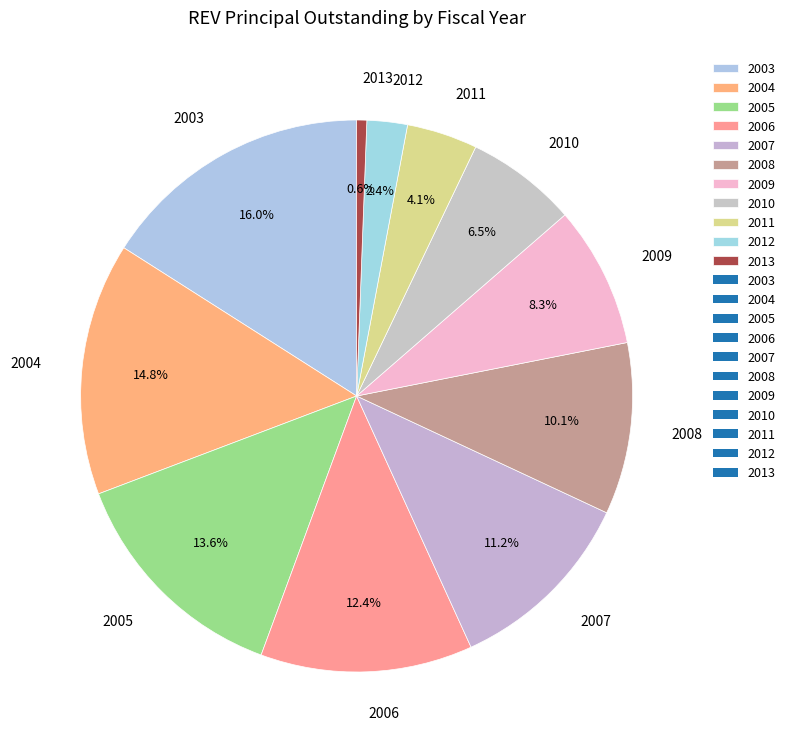

The 2003 slice represents 2% of the pie. True or false?

False